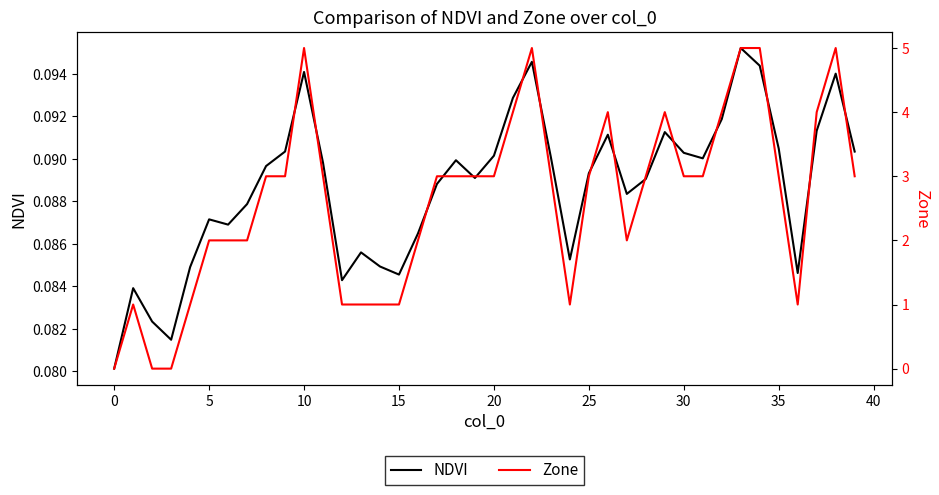

The NDVI series shows 0.1 at 38. True or false?

False